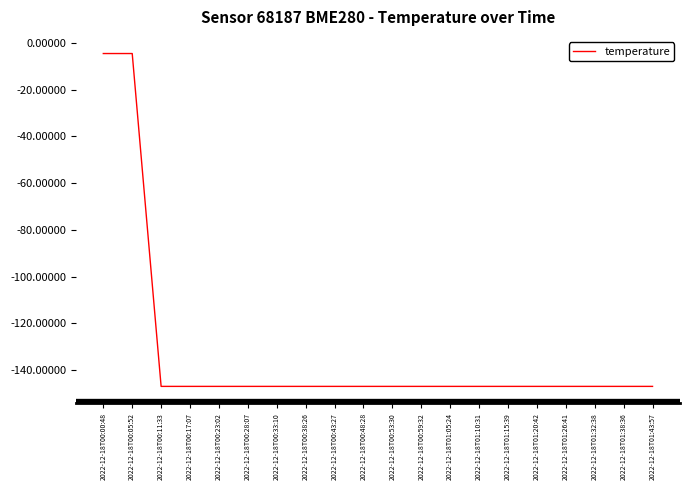

How many series are shown in this chart?

1